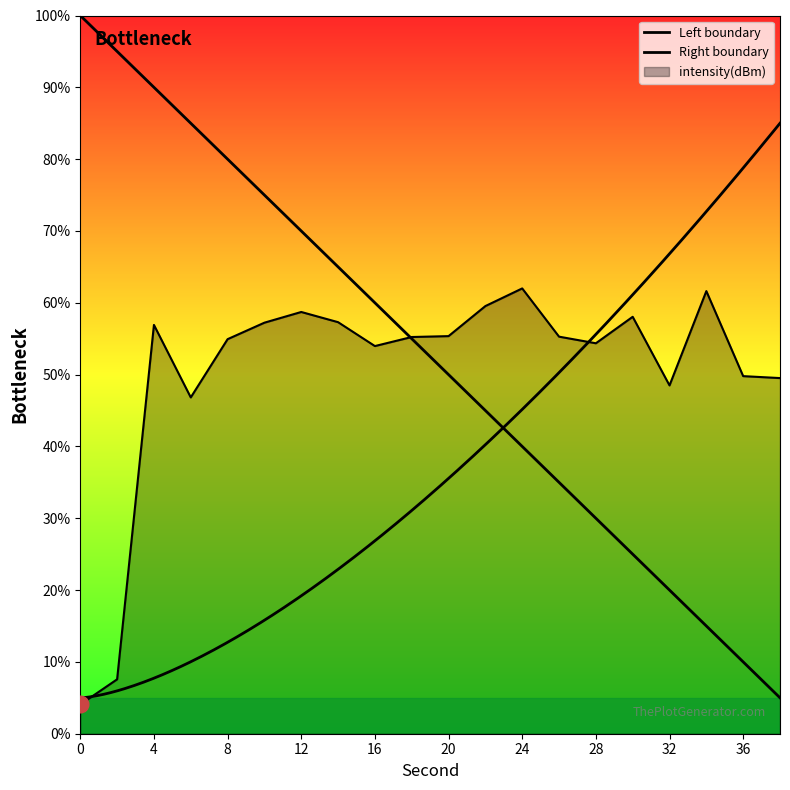

What is the change in value from 10 to 32?

-8.7